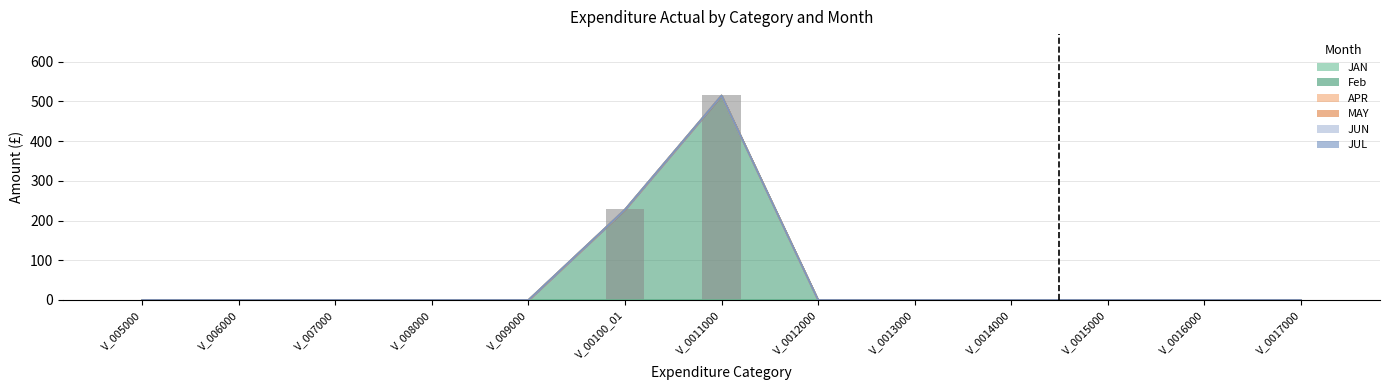

Rank the series by their maximum value, from lowest to highest.

JAN, APR, MAY, JUN, JUL, Feb